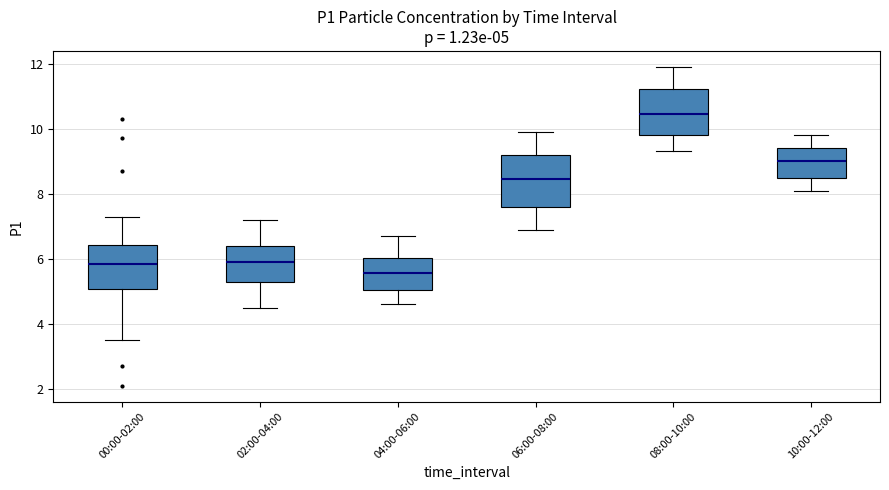

Which box's median line is the highest?

08:00-10:00